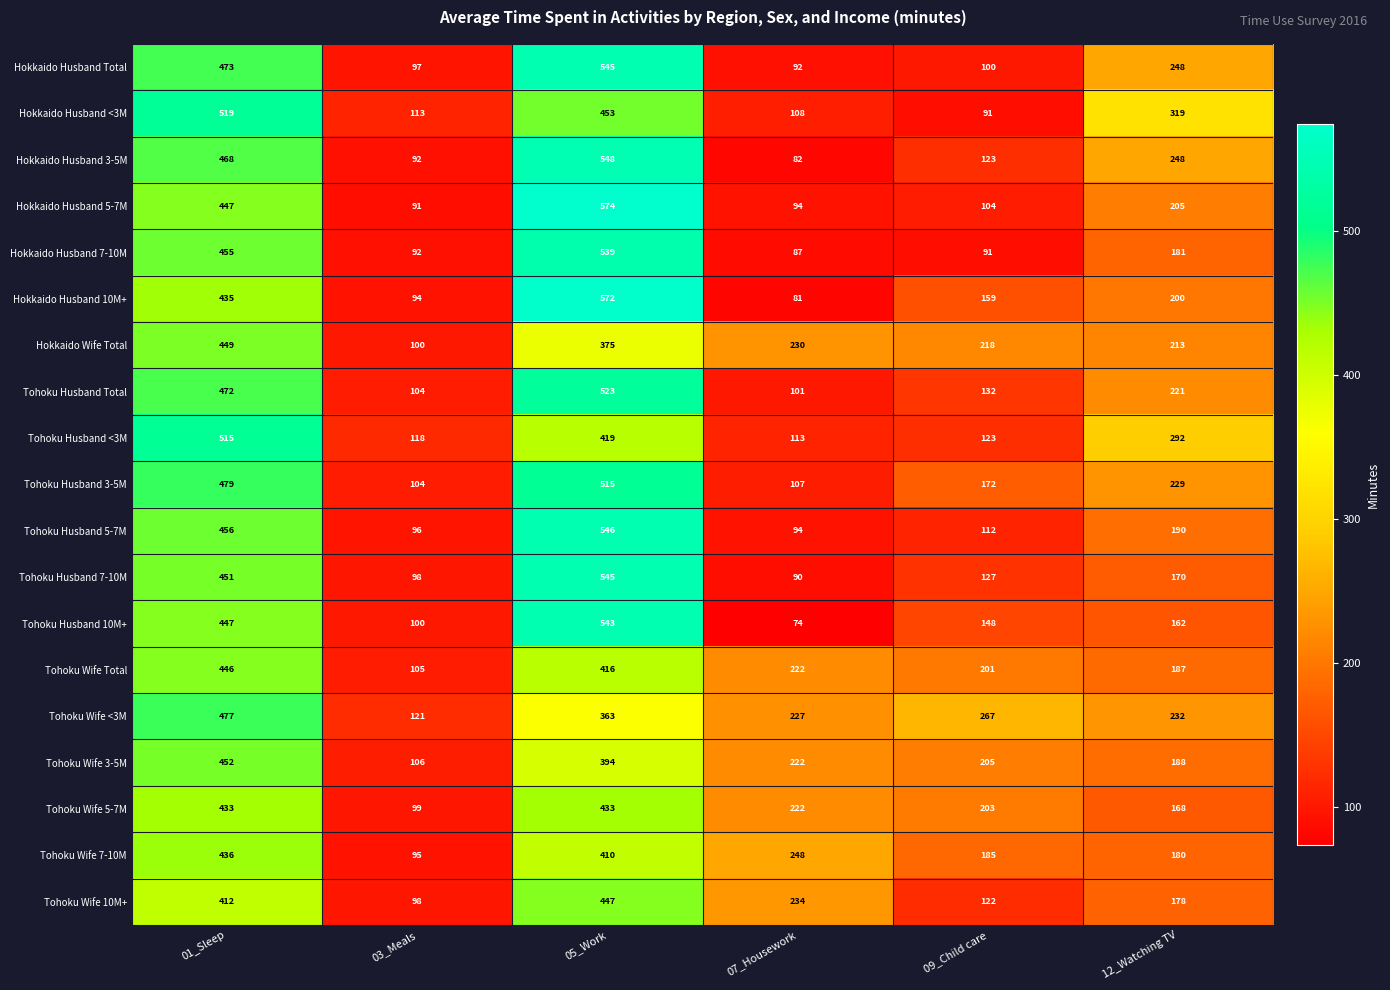

Which series has the largest range (max minus min)?

Hokkaido Husband 10M+